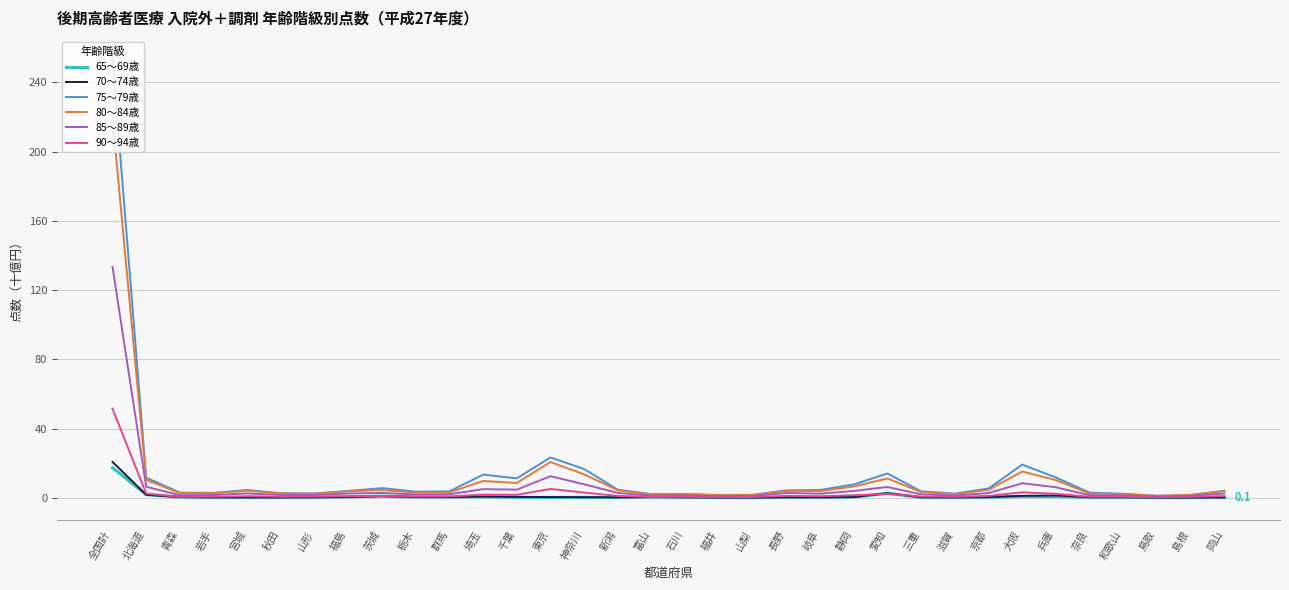

True or false: 75～79歳 has a value of 19.2 at 大阪.

True